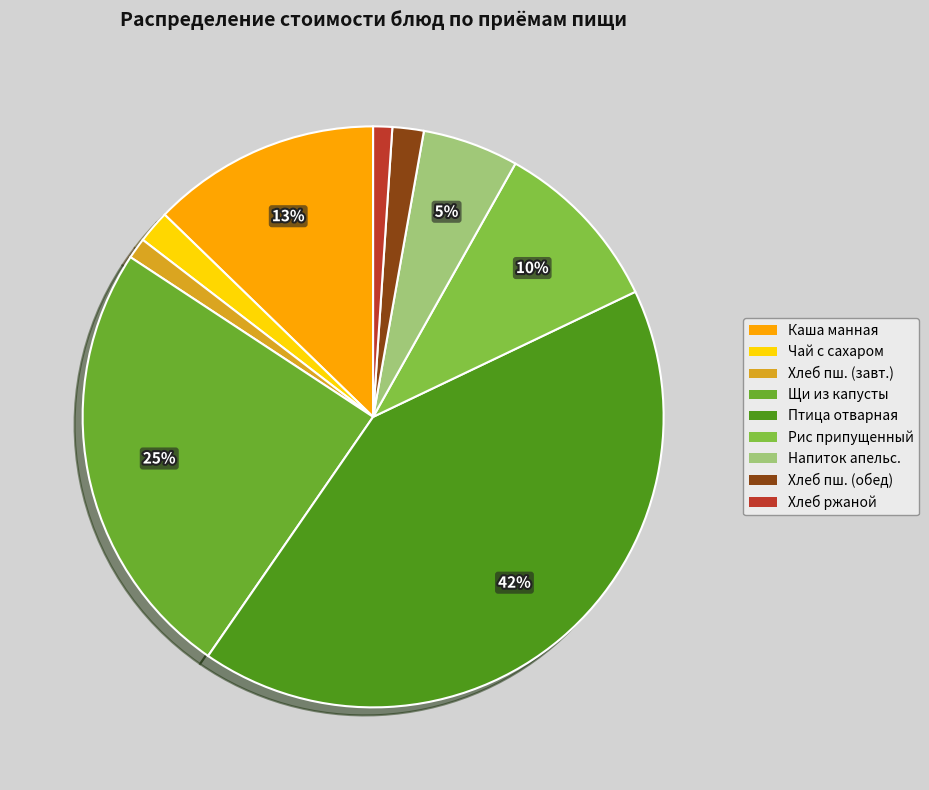

How many segments does this pie chart have?

9